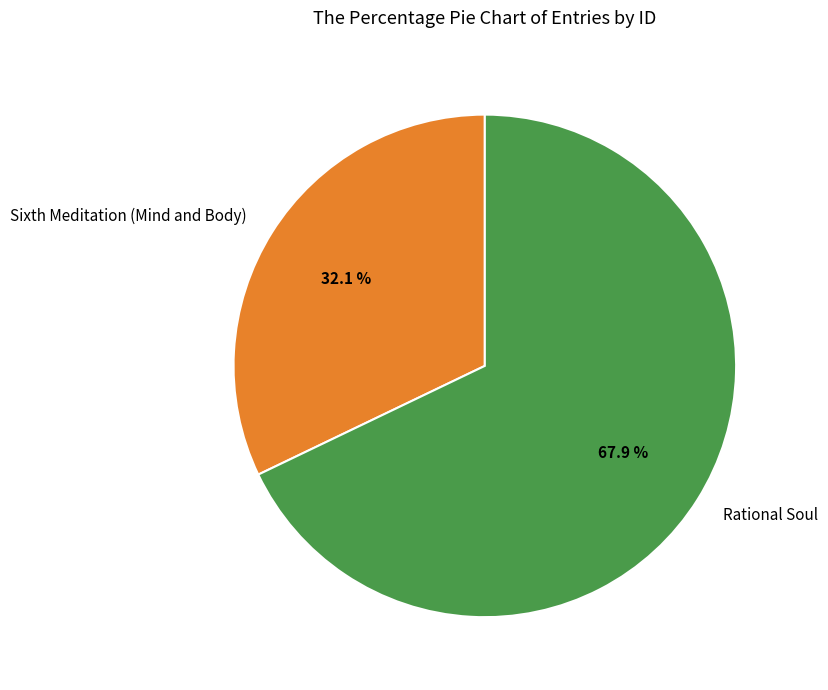

Which category has the biggest portion of the pie?

Rational Soul